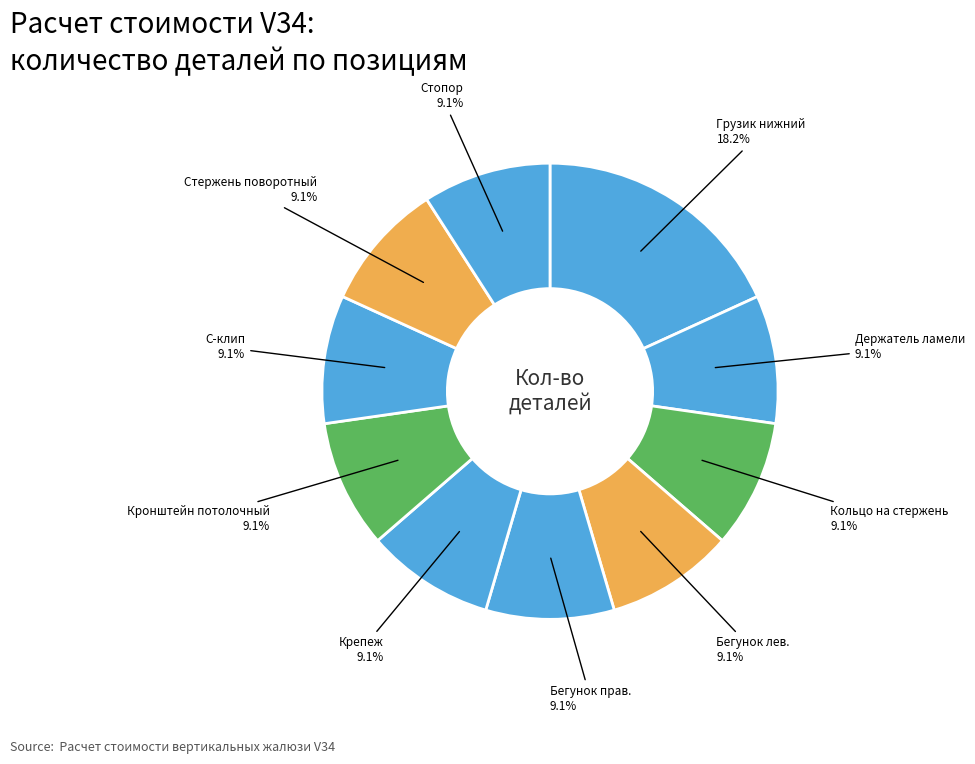

How many slices are in this pie chart?

10